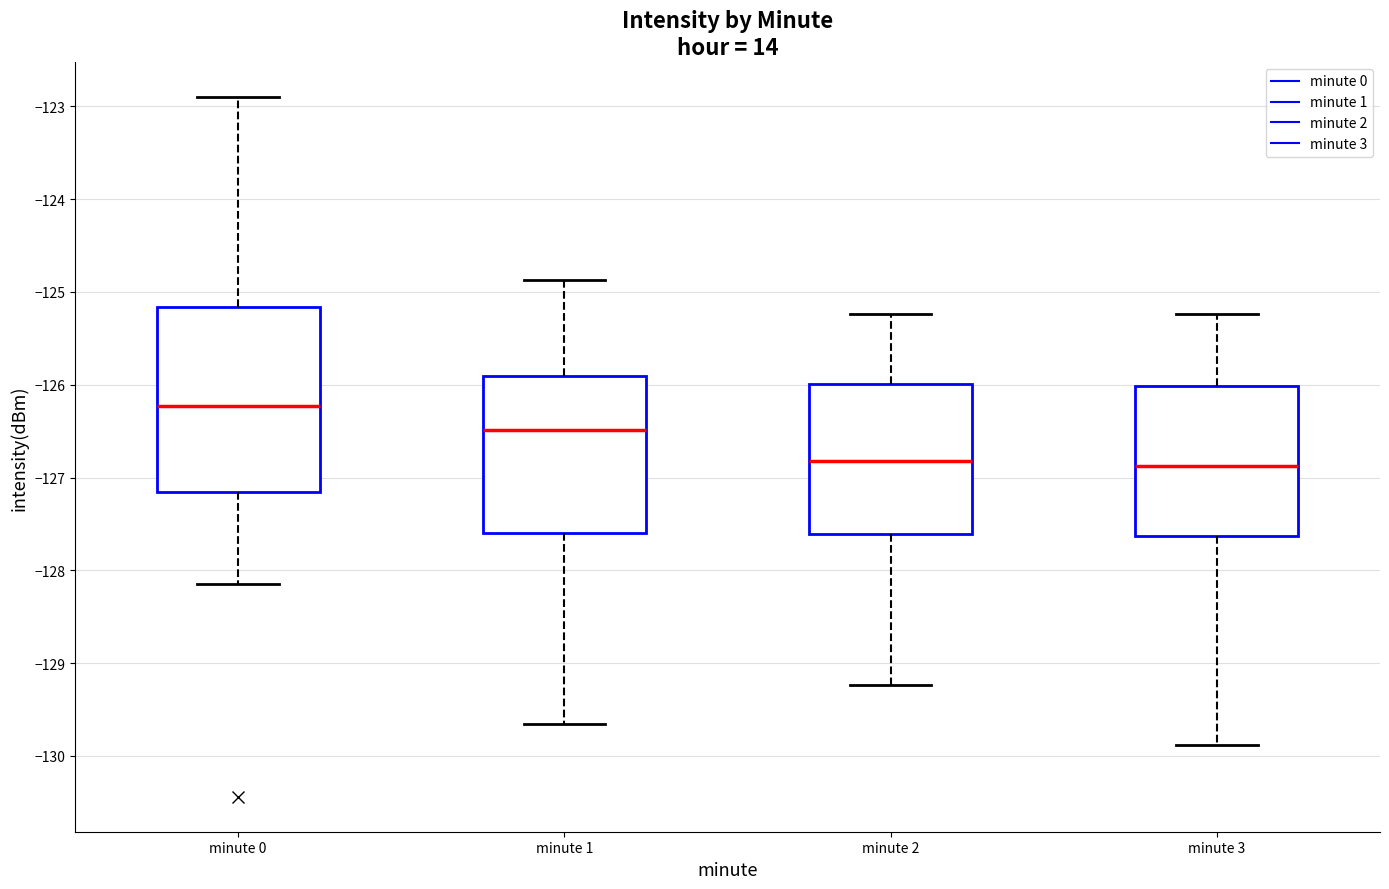

Comparing the boxes themselves (not the whiskers), which one is the tallest?

minute 0